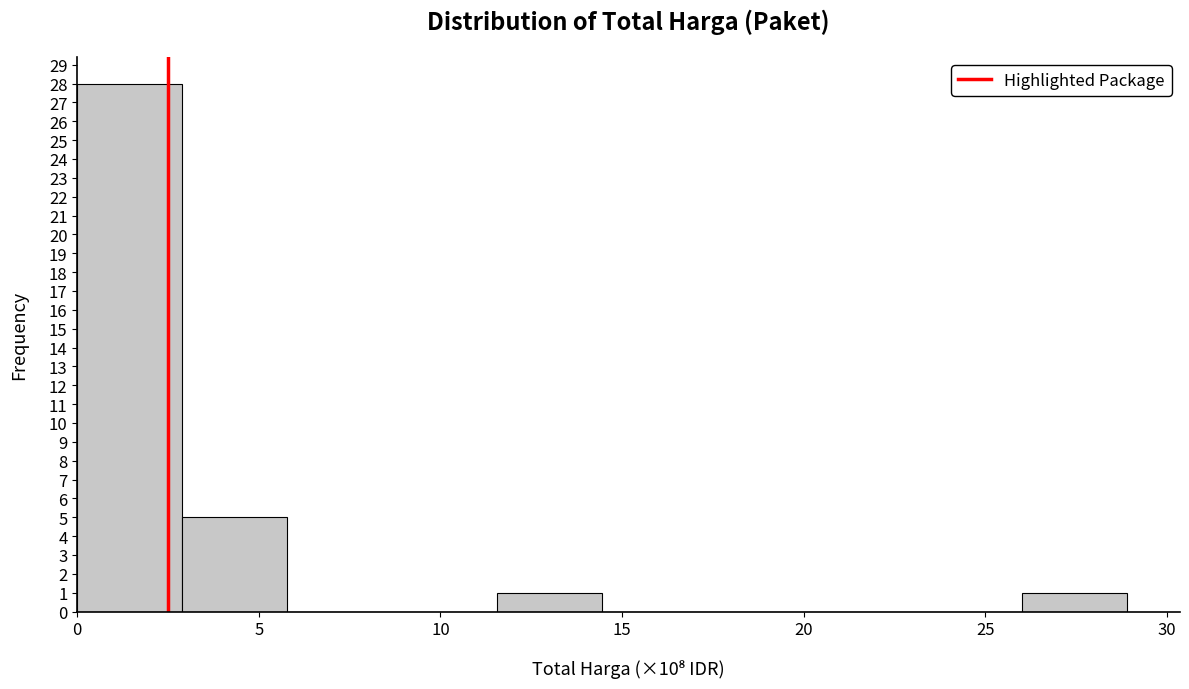

Reading left to right, transcribe this chart: for each bar, give the range it covers on the x-axis and its height. Neither the bar edges nor the heights are printed on the chart, so give them approximately, as read against the axes.

0.0 to 3.0: 28
3.0 to 6.0: 5
6.0 to 8.5: 0
8.5 to 11.5: 0
11.5 to 14.5: 1
14.5 to 17.5: 0
17.5 to 20.0: 0
20.0 to 23.0: 0
23.0 to 26.0: 0
26.0 to 29.0: 1